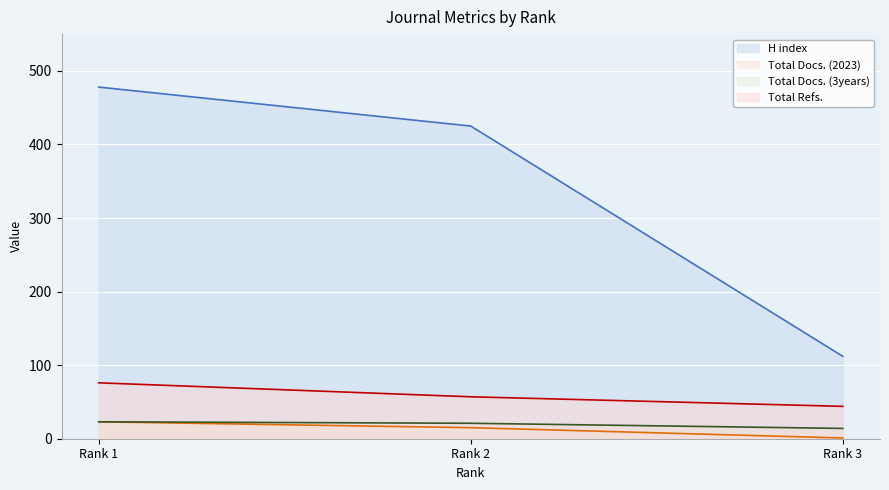

Rank the categories by Total Docs. (2023) value from highest to lowest.

Rank 1, Rank 2, Rank 3